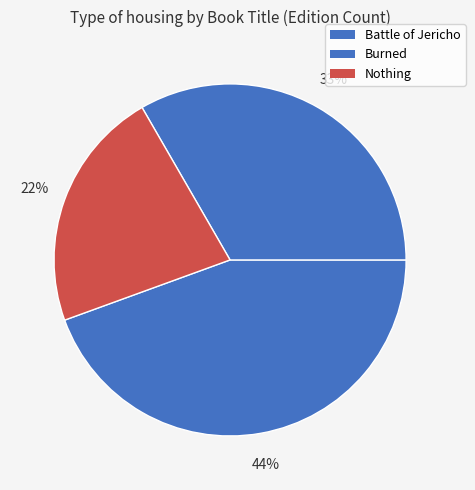

Rank the categories by value from highest to lowest.

Battle of Jericho, Burned, Nothing